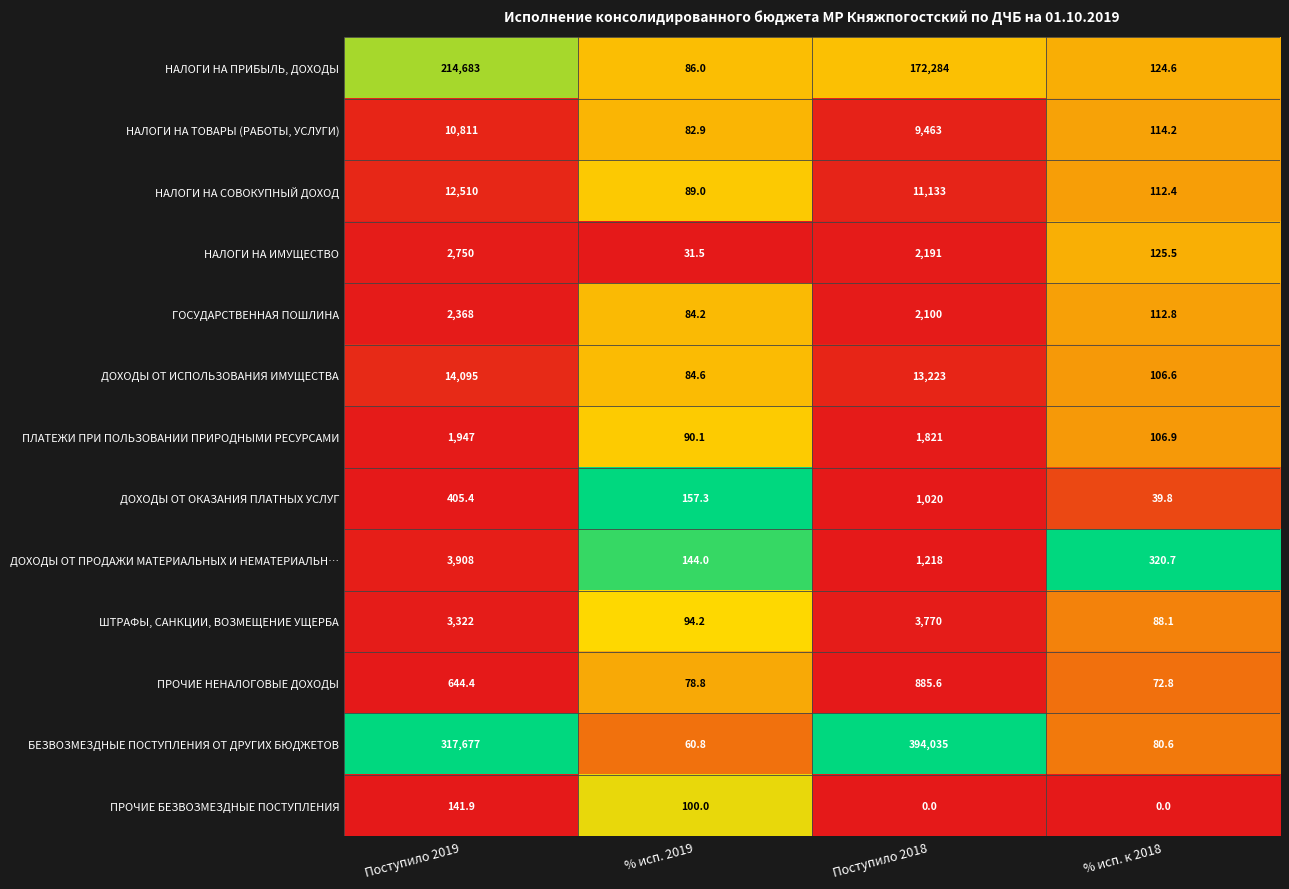

The ШТРАФЫ, САНКЦИИ, ВОЗМЕЩЕНИЕ УЩЕРБА series shows 2376.1 at Поступило 2018. True or false?

False